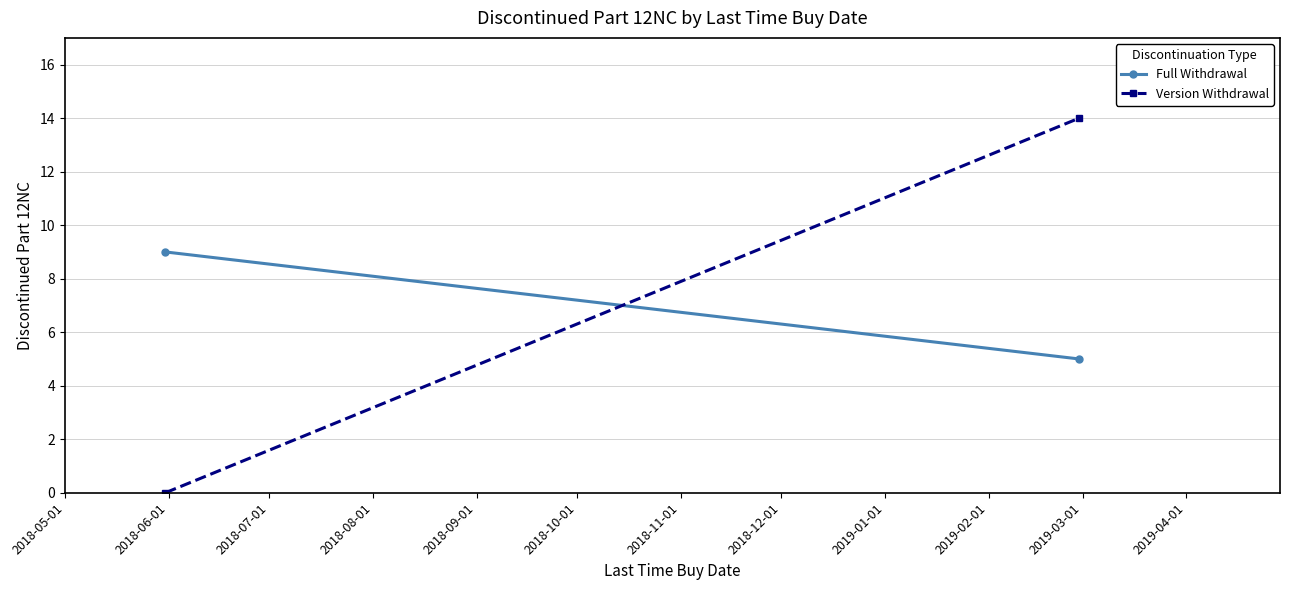

Count the number of categories in the chart.

2